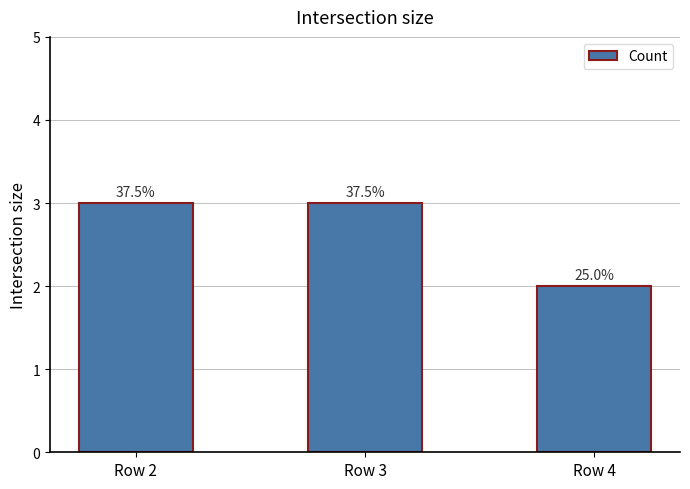

Does the chart contain any negative values?

No